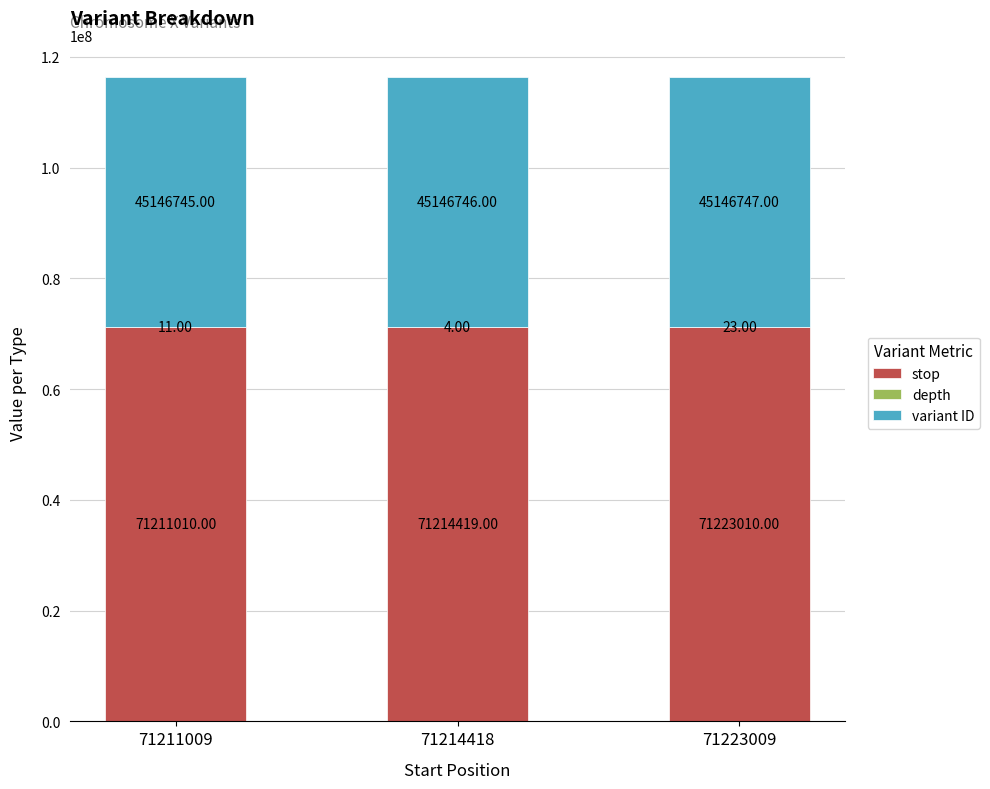

What is the total value across all series at 71223009?

116369780